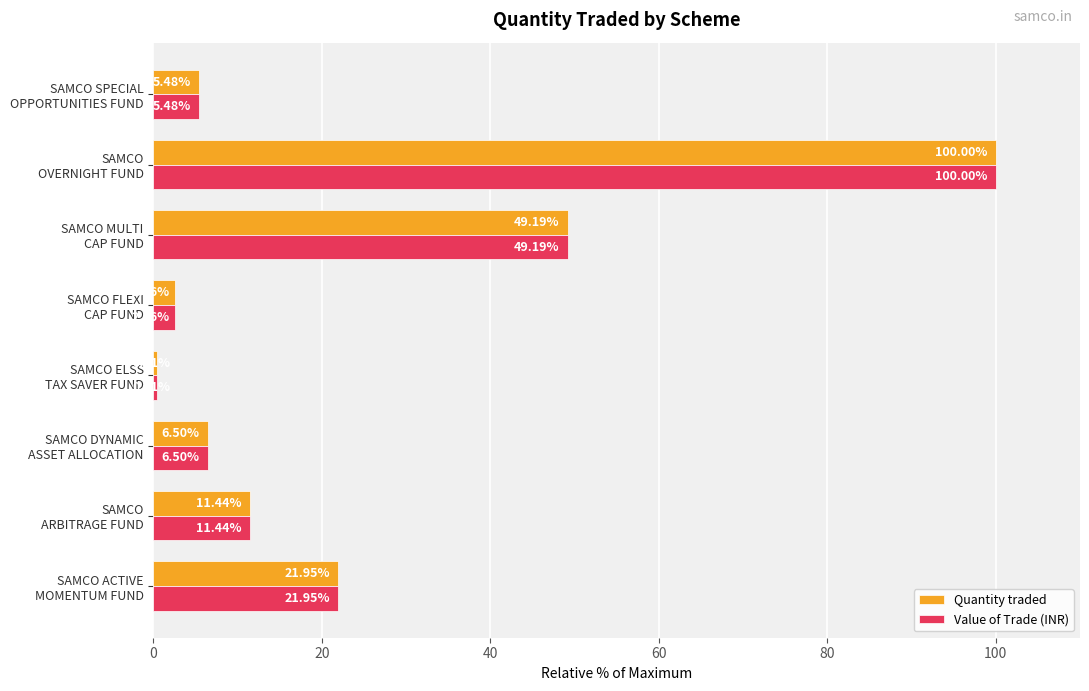

What is the average value of the Quantity traded series?

24.7